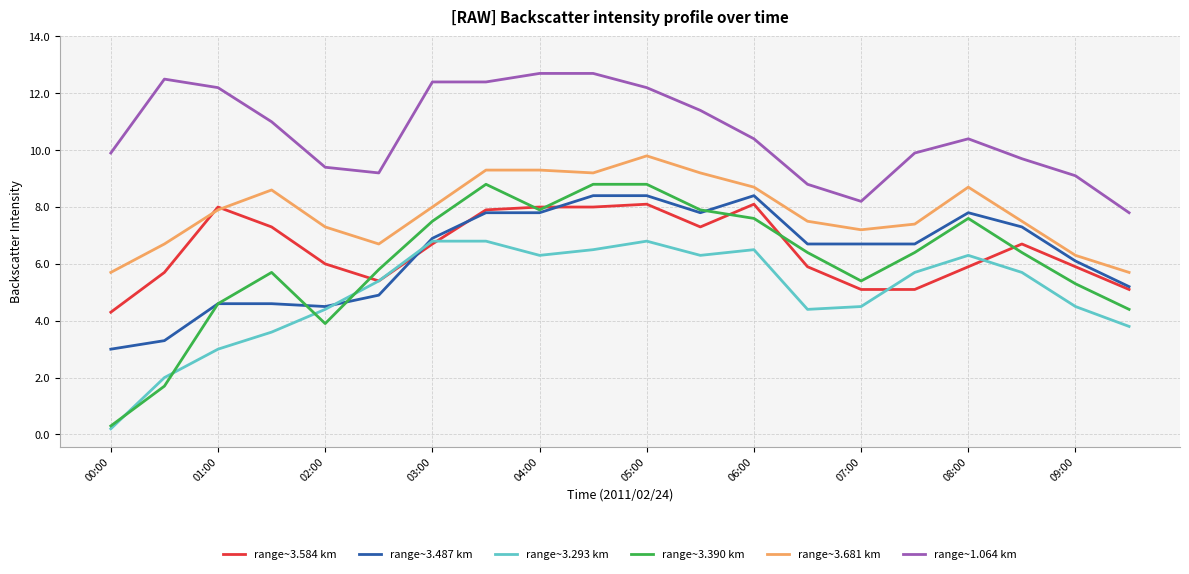

What is the maximum value for range~3.681 km?

9.8